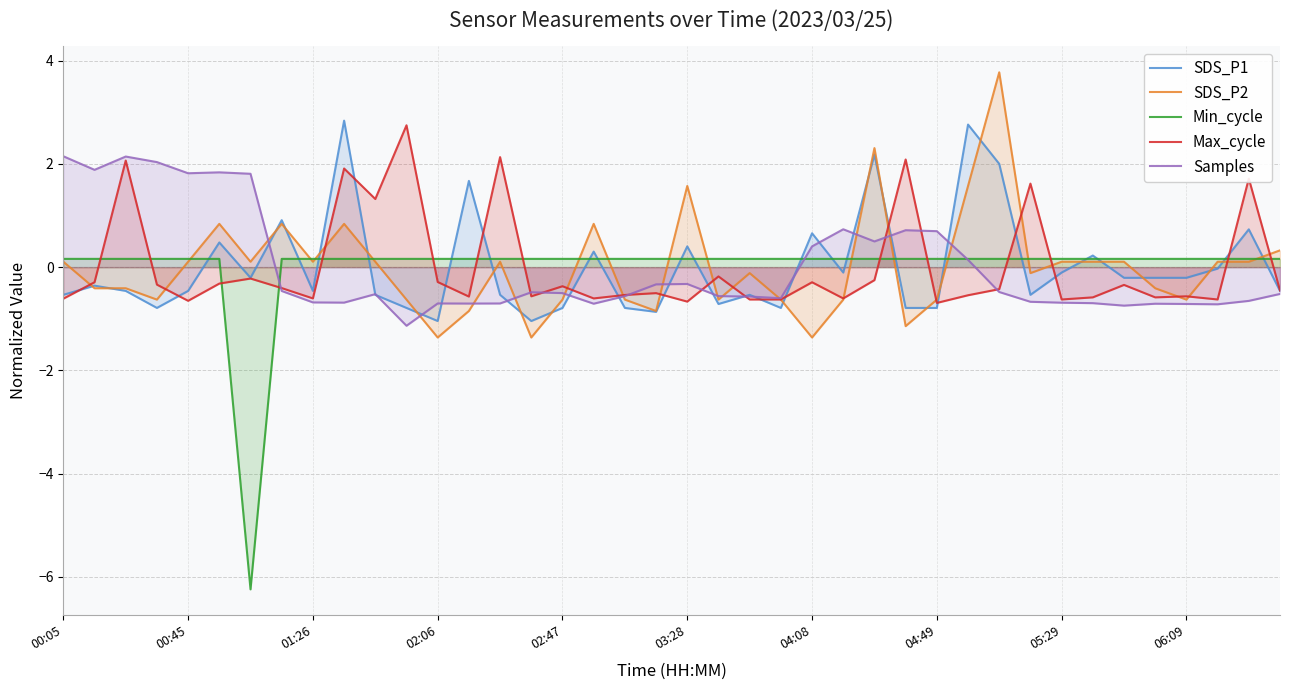

What position from the right is 19?

21